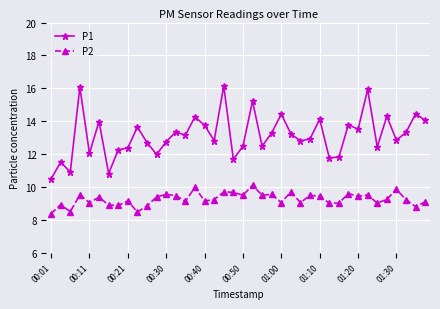

Rank the series by their maximum value, from lowest to highest.

P2, P1